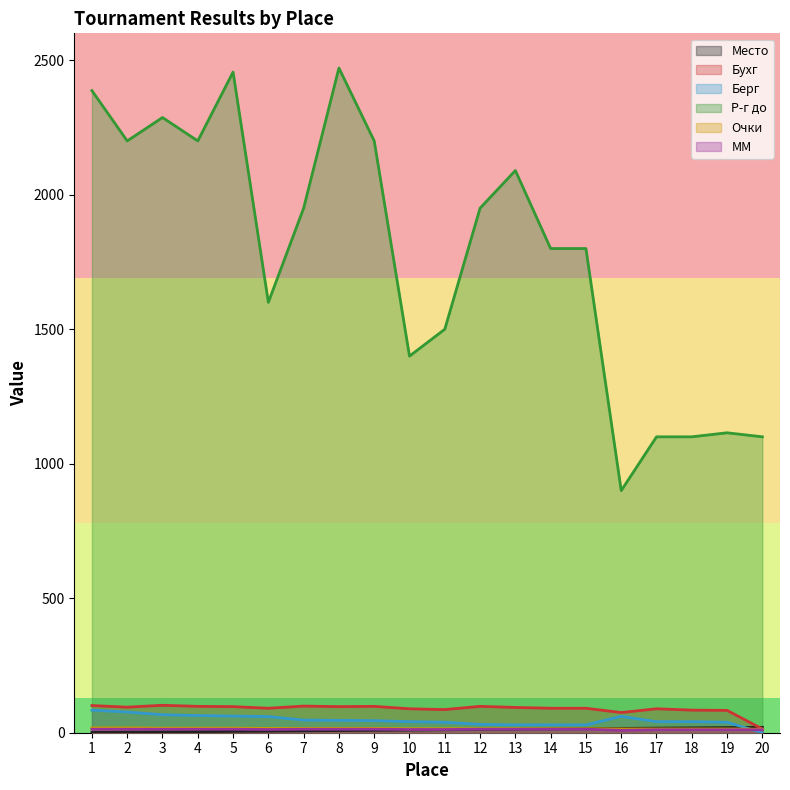

How many interior local peaks does the Бухг series have?

5